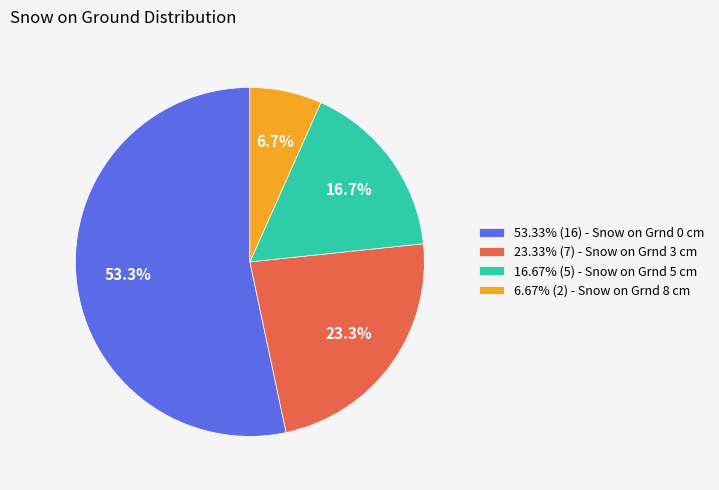

What percentage is NOT represented by 23.33% (7) - Snow on Grnd 3 cm?

76.7%